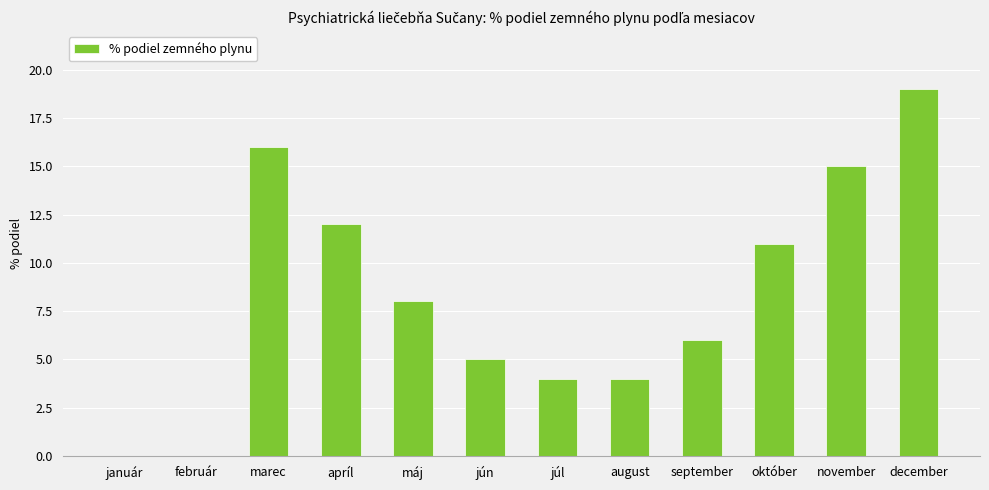

Reading right to left, list all the values displayed in this chart.

19	15	11	6	4	4	5	8	12	16	0	0